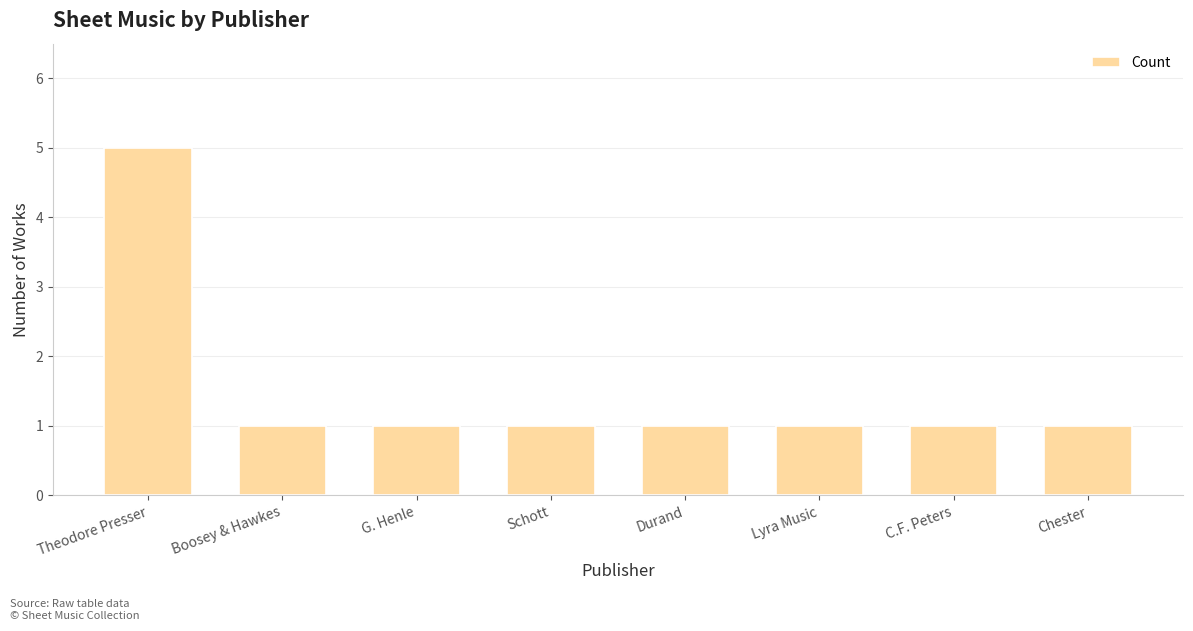

How many values are between 1 and 2?

7